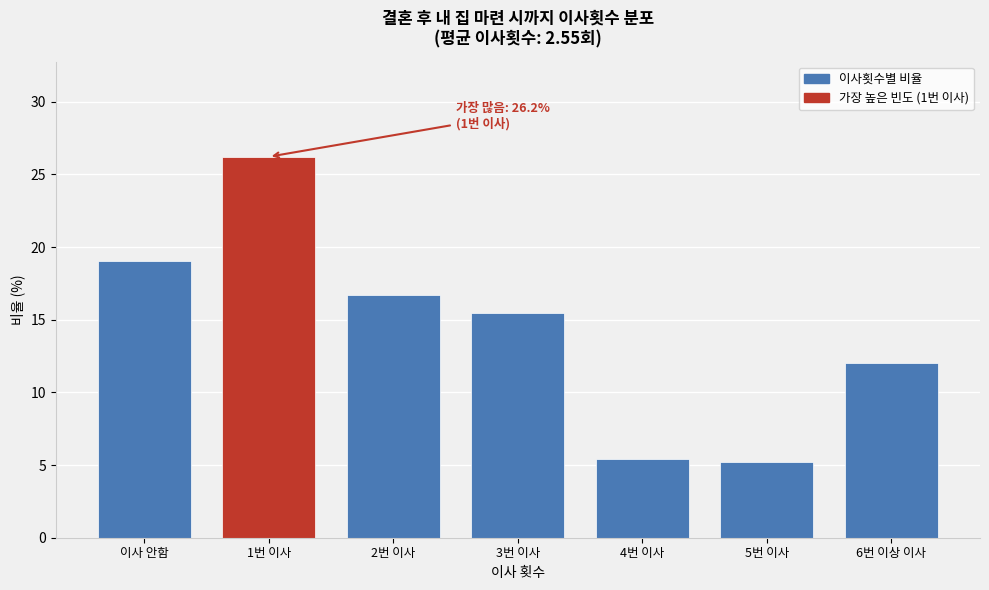

Reading left to right, list all the values displayed in this chart.

19.0	26.2	16.7	15.4	5.4	5.2	12.0